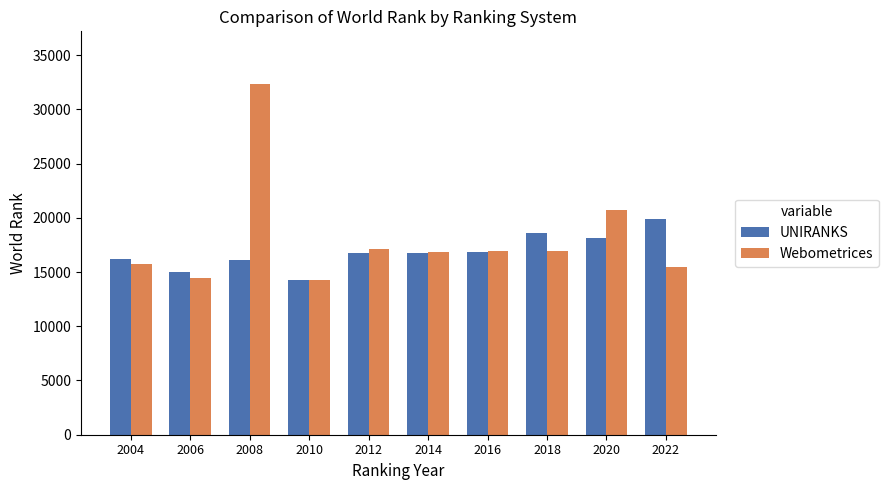

The Webometrices series shows 54501 at 2008. True or false?

False